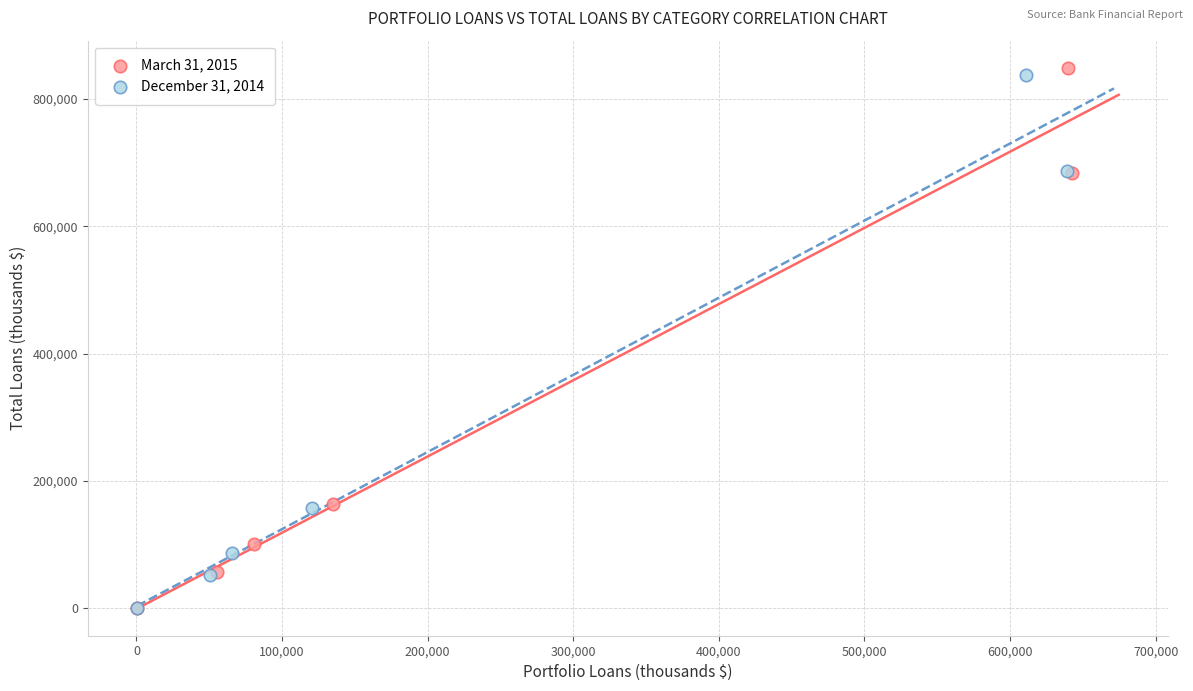

Which series has the widest spread of Y values?

March 31, 2015